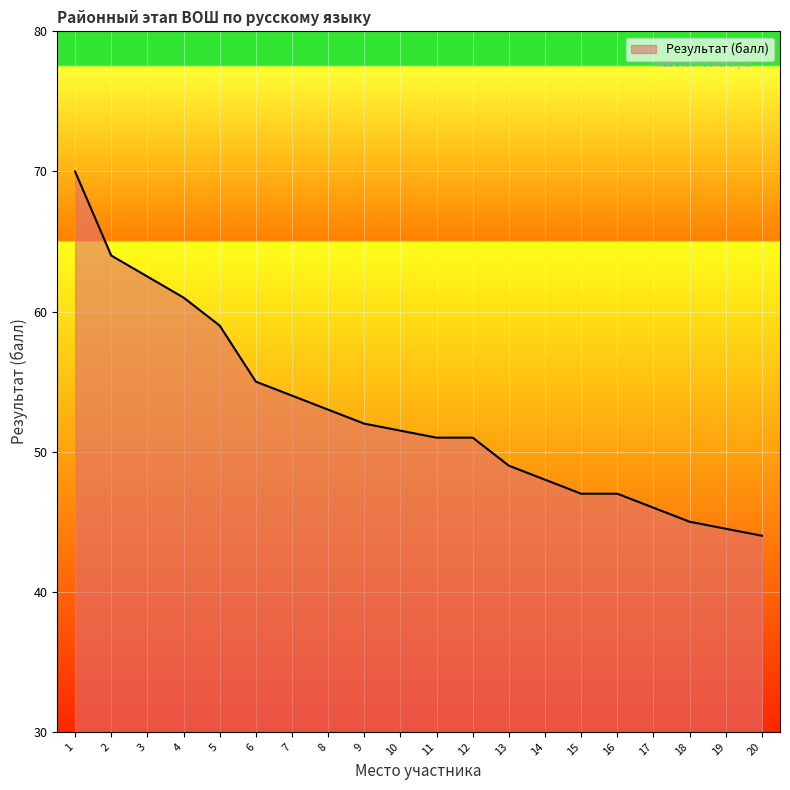

What is the change in value from 2 to 15?

-17.0